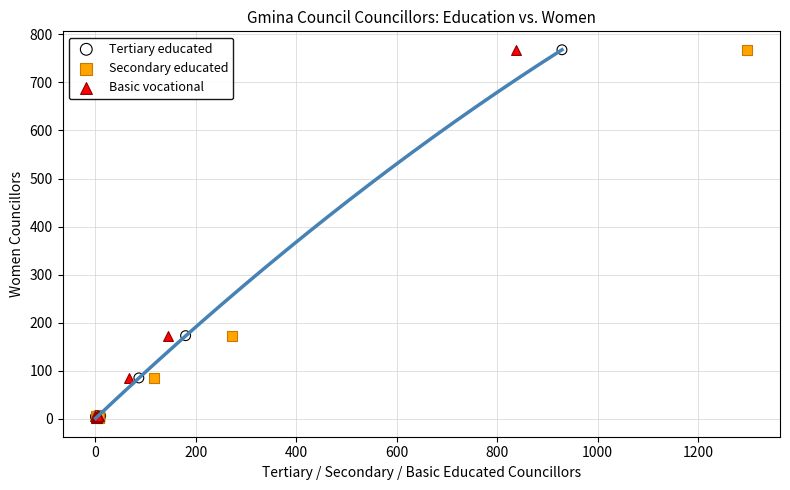

What are all the series names shown in the legend?

Tertiary educated, Secondary educated, Basic vocational